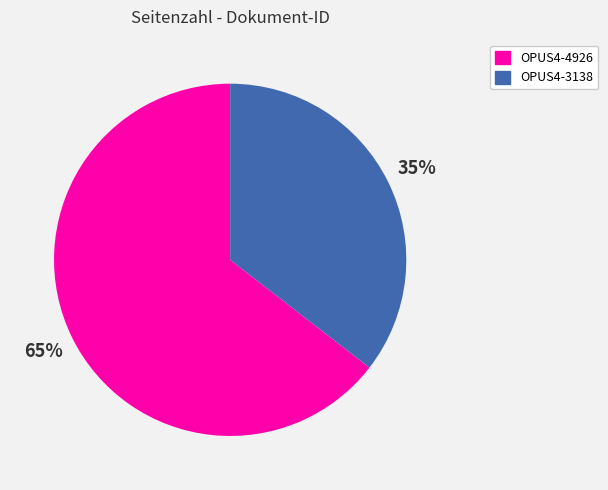

Which has a higher value, OPUS4-3138 or OPUS4-4926?

OPUS4-4926